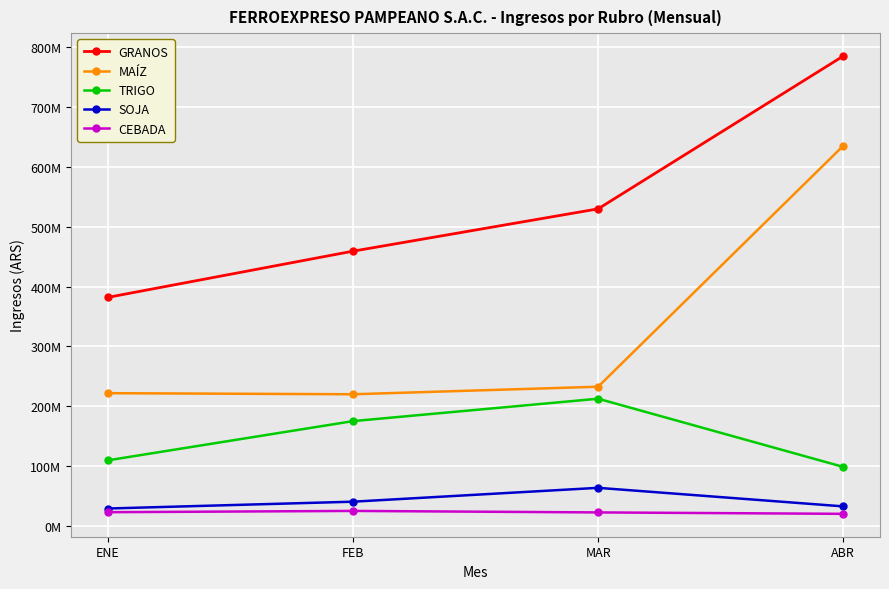

True or false: SOJA has more than 1 interior local peaks.

False